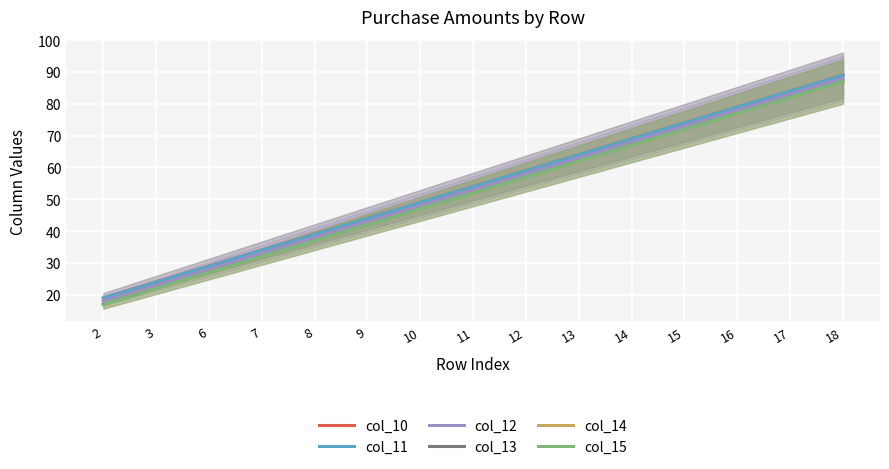

At which label does col_10 reach its minimum?

2